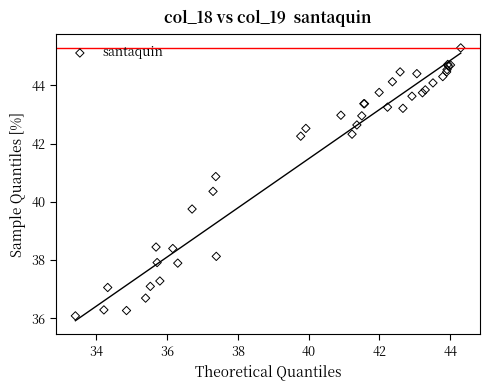

What Y value in the scatter plot is closest to 40?

39.8